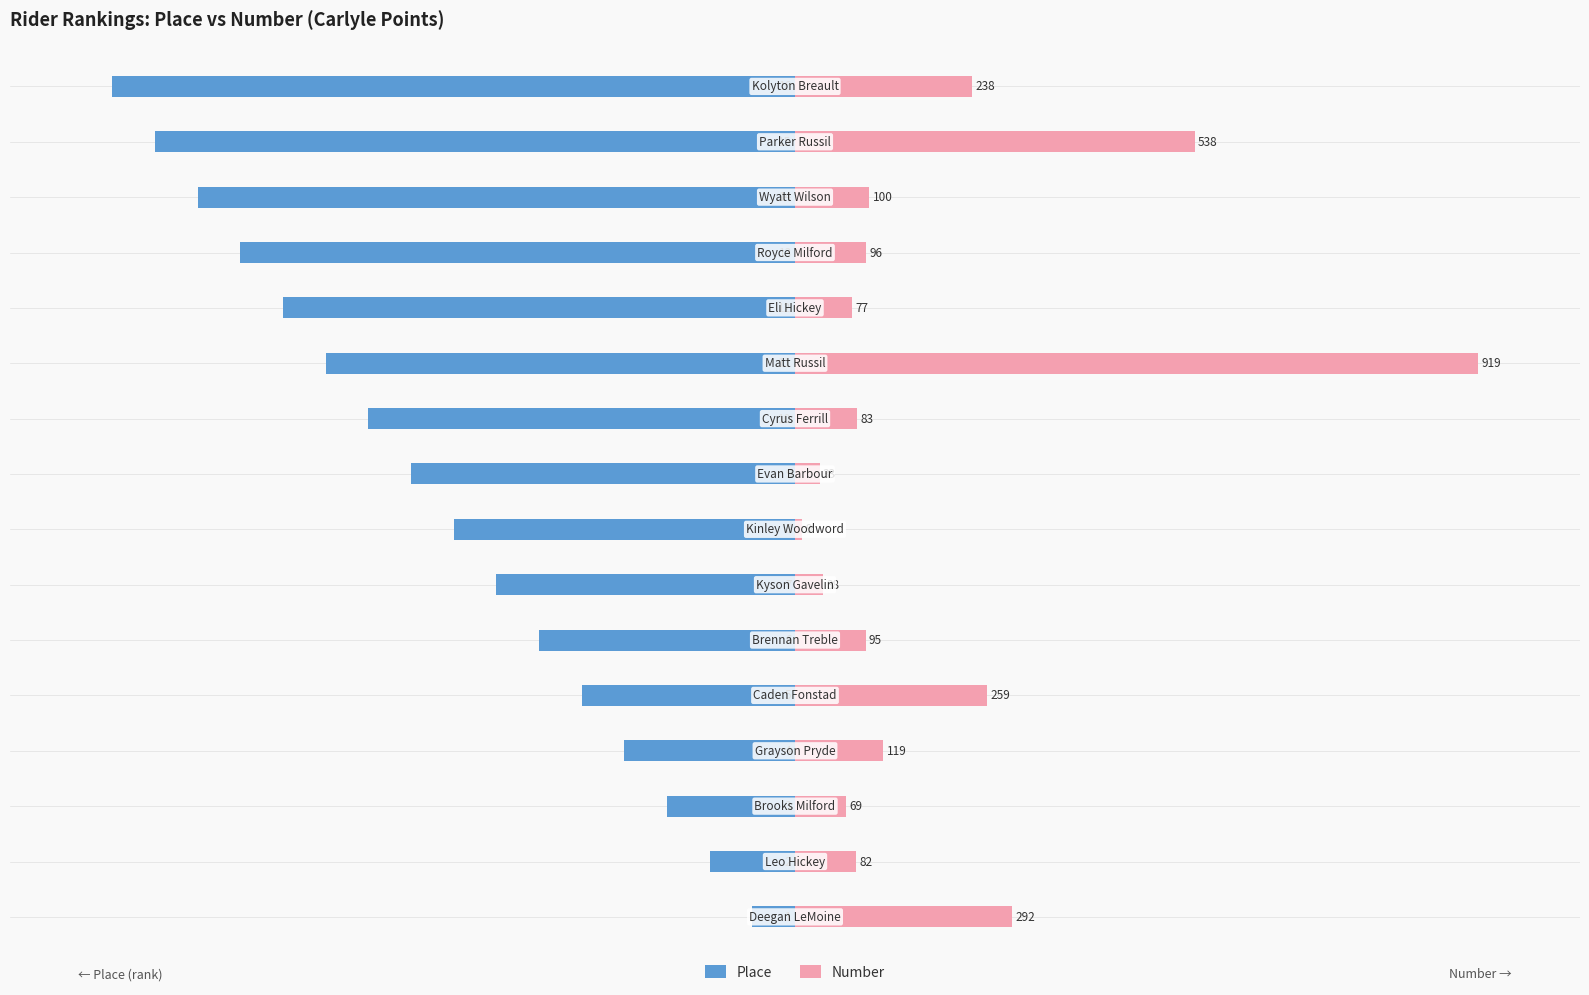

How many data points in Place are above -50?

7